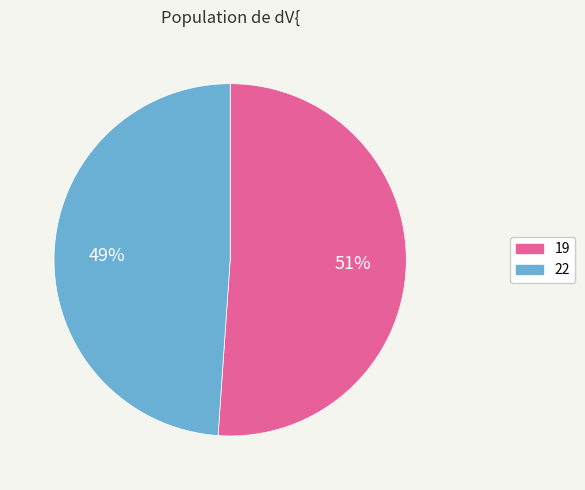

What is the ratio of the value at 19 to the value at 22?

1.0